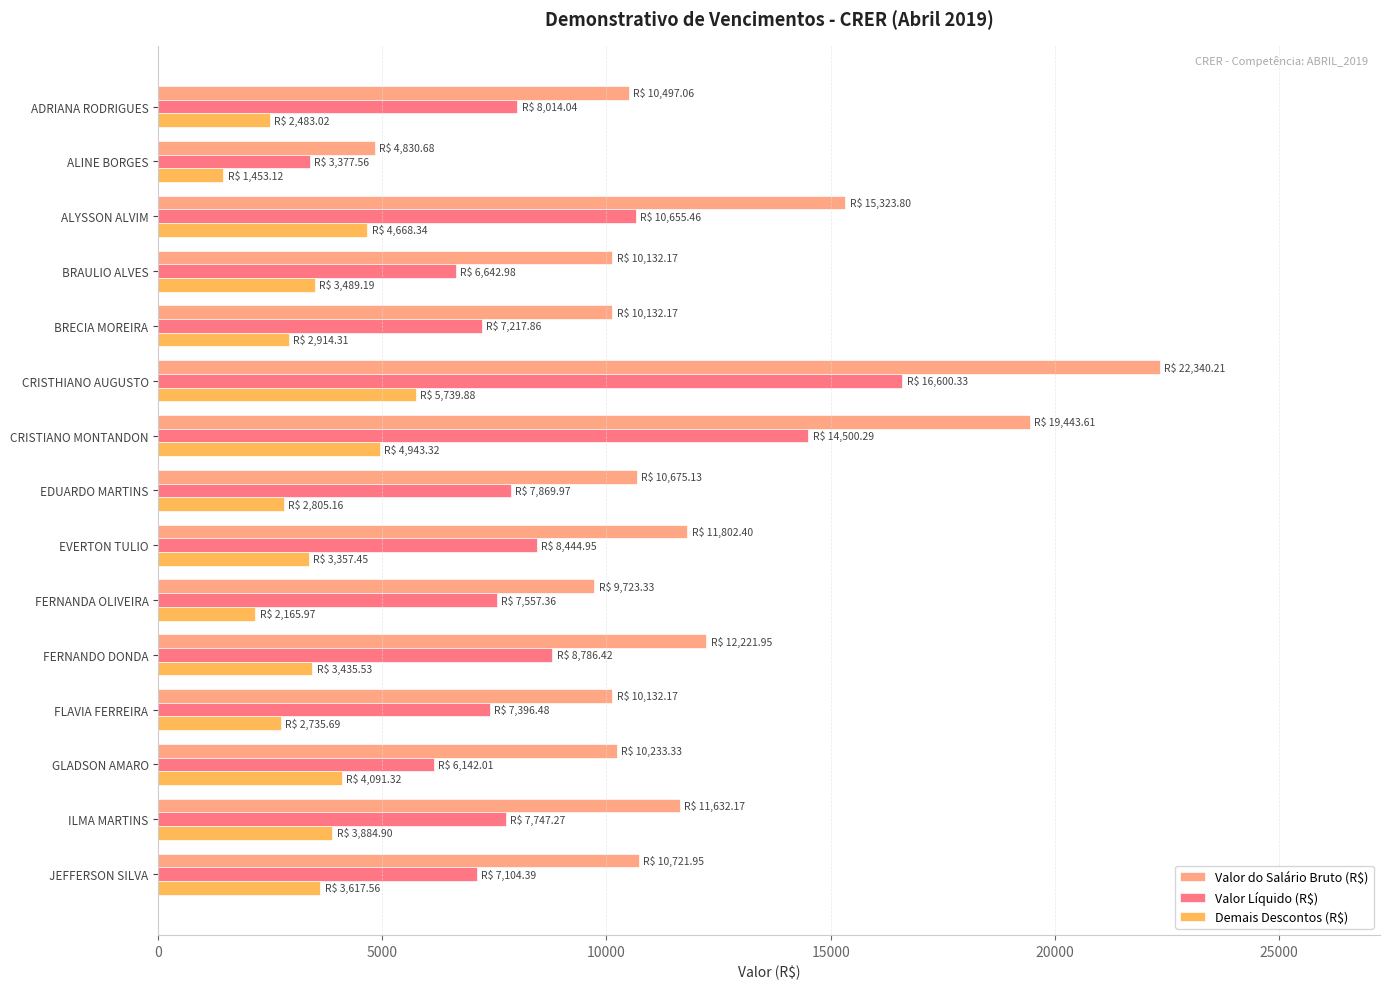

At which category does the chart reach its minimum across all series?

ALINE BORGES